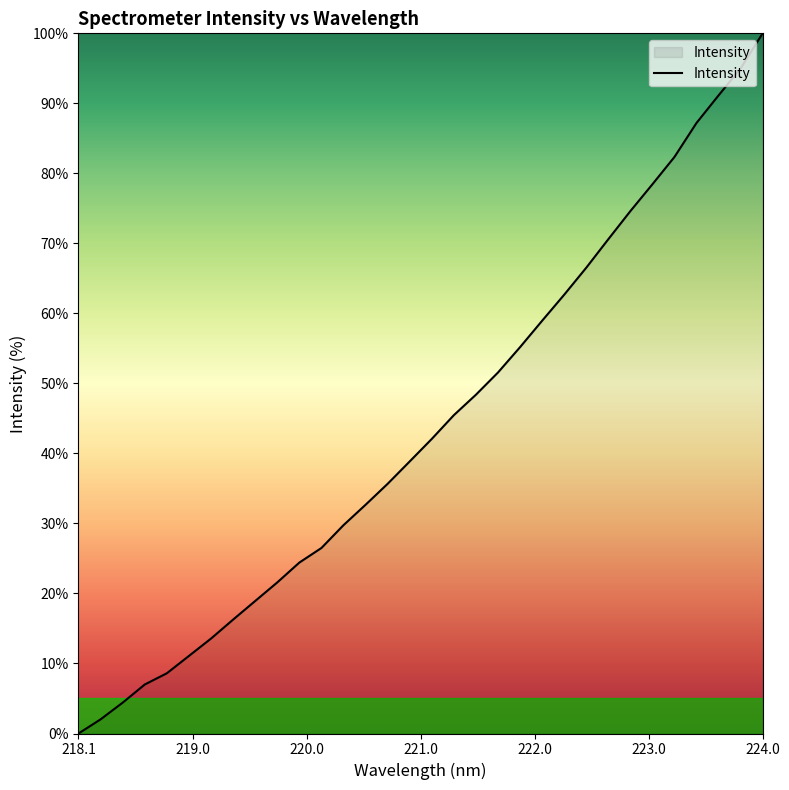

What is the greatest value displayed?

100.0